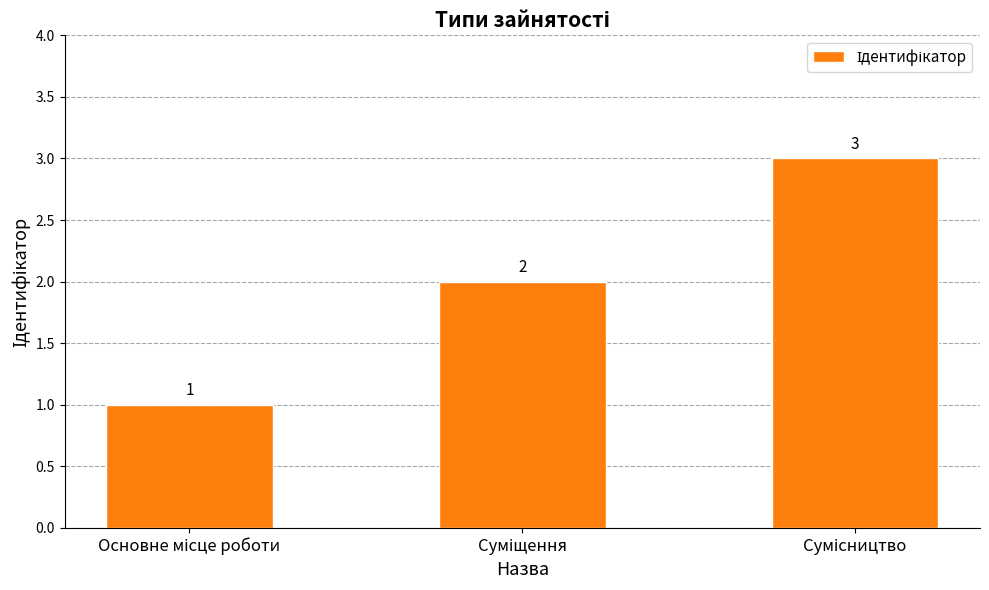

Count the values in the range 1 to 3.

3